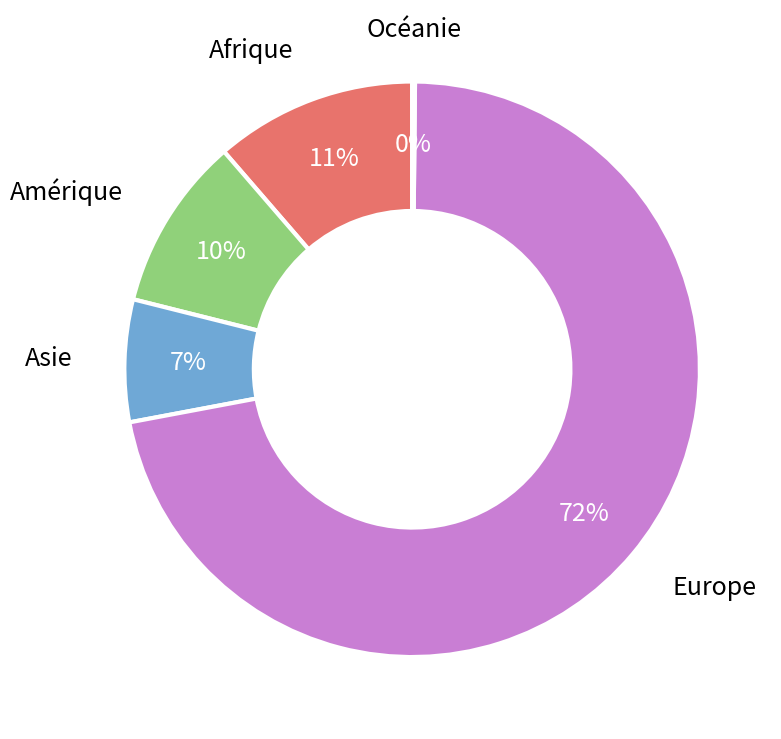

What is the largest slice in the pie chart?

Europe